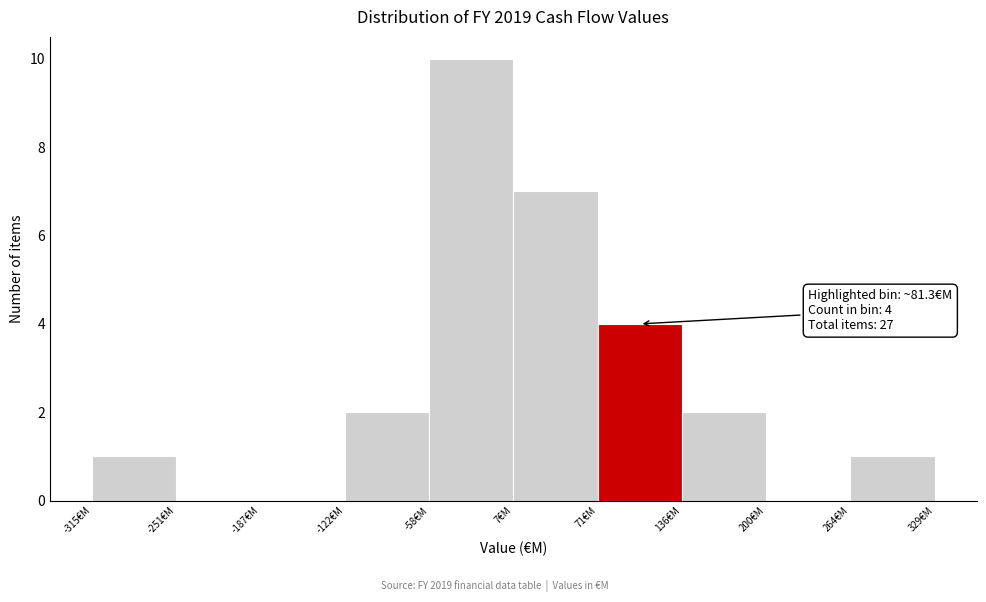

Over which range of the x-axis is the bar tallest?

-60 to 10